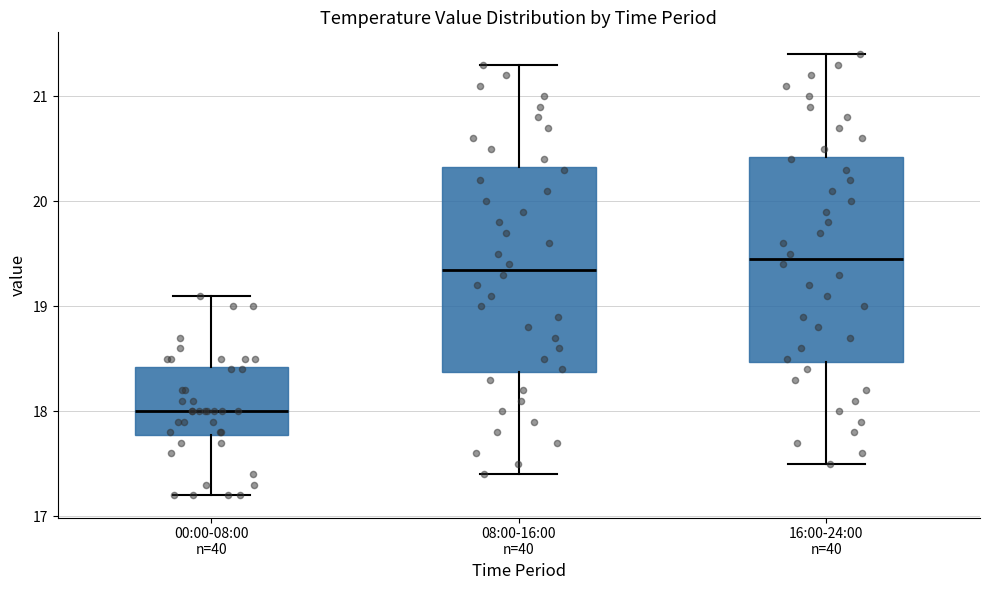

Reading left to right, read every box against the y-axis: the position of its median line, the range the box covers, and the ends of its whiskers. The values are not printed on the chart, so give them approximately, as read against the axis.

00:00-08:00 n=40: median 18.0, box 17.8 to 18.4, whiskers 17.2 to 19.1
08:00-16:00 n=40: median 19.4, box 18.4 to 20.3, whiskers 17.4 to 21.3
16:00-24:00 n=40: median 19.5, box 18.5 to 20.4, whiskers 17.5 to 21.4